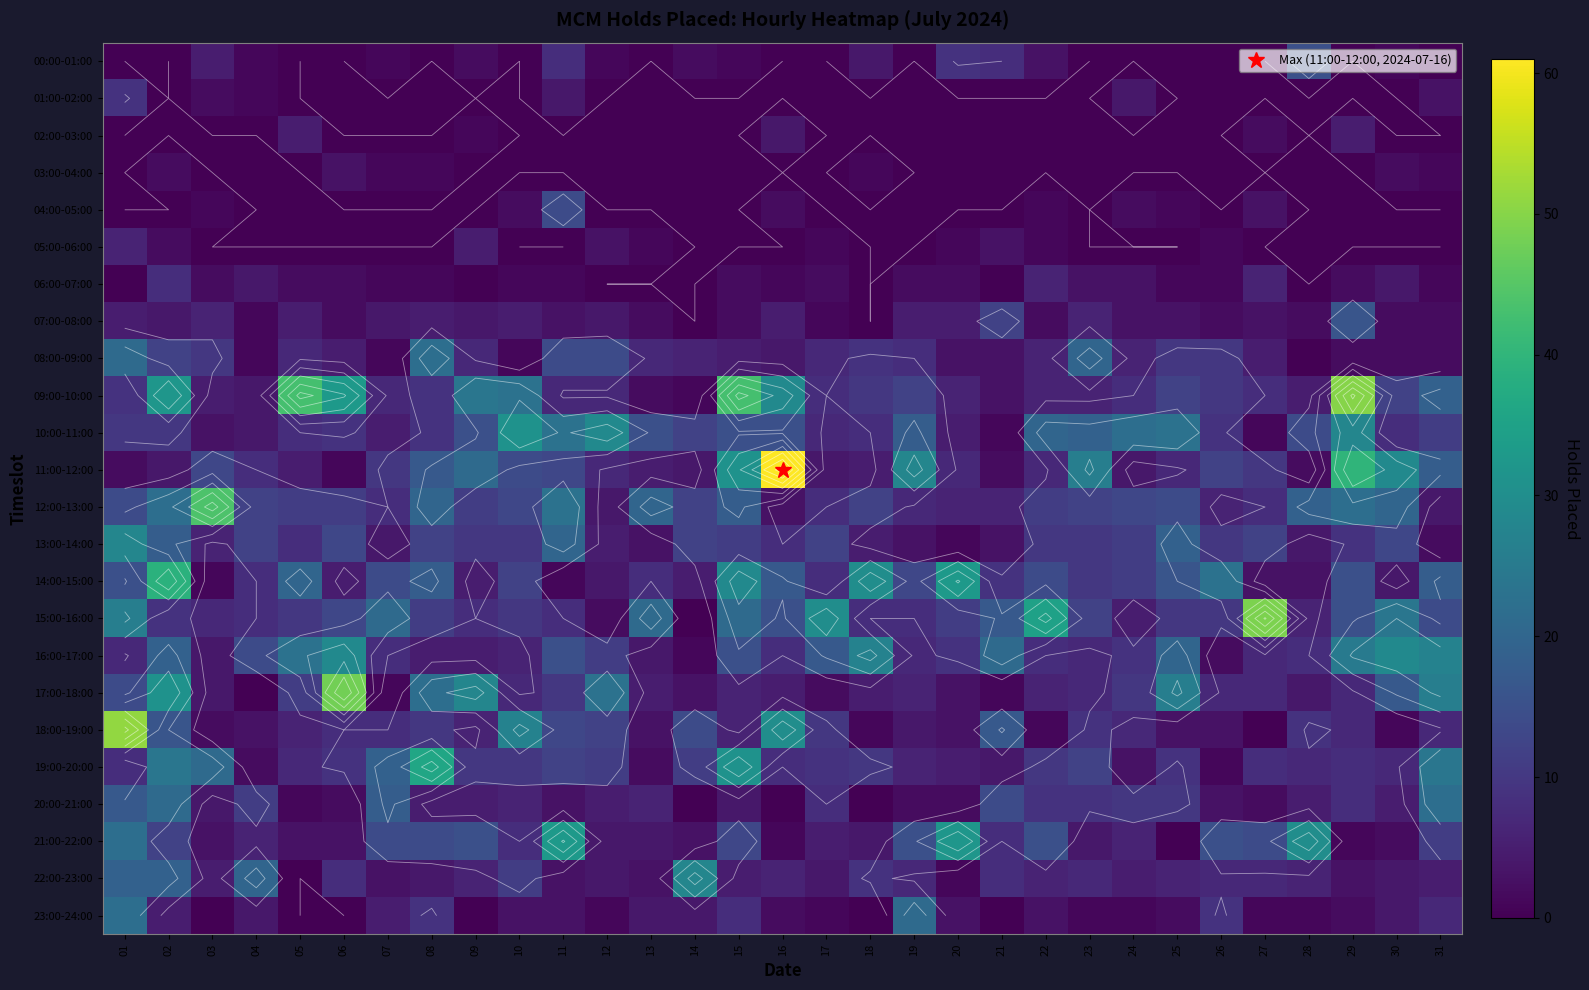

True or false: 22:00-23:00 has a value of 1 at 17.

False